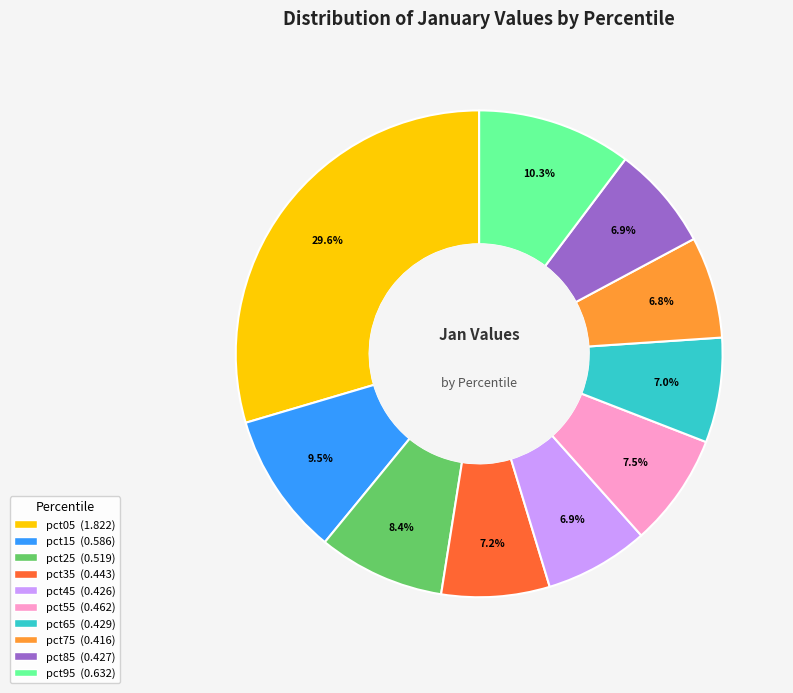

To the nearest percent, what is the combined percentage of pct65 and pct55?

14%